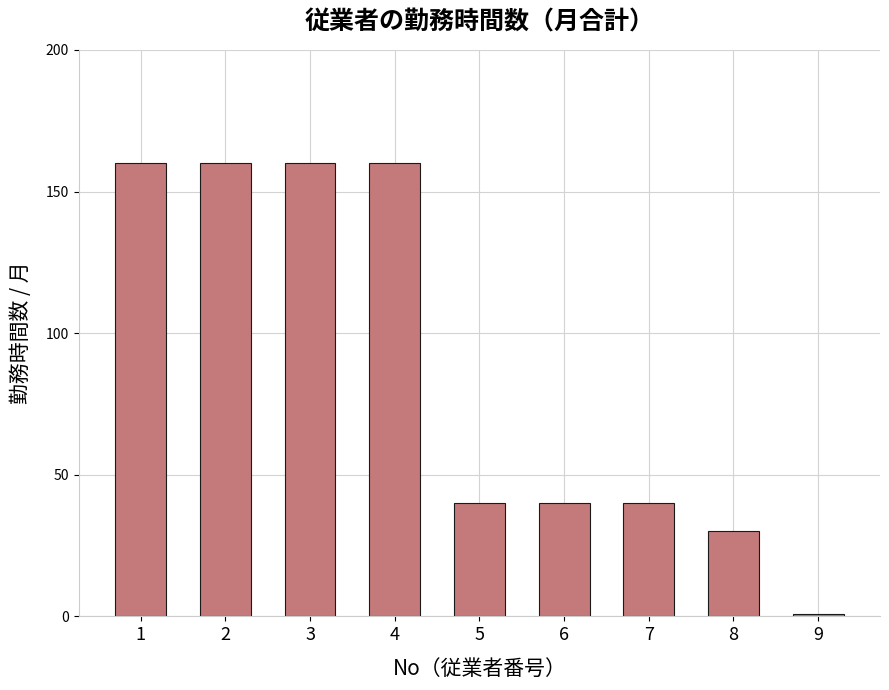

Reading left to right, list all the values displayed in this chart.

1=160	2=160	3=160	4=160	5=40	6=40	7=40	8=30	9=1